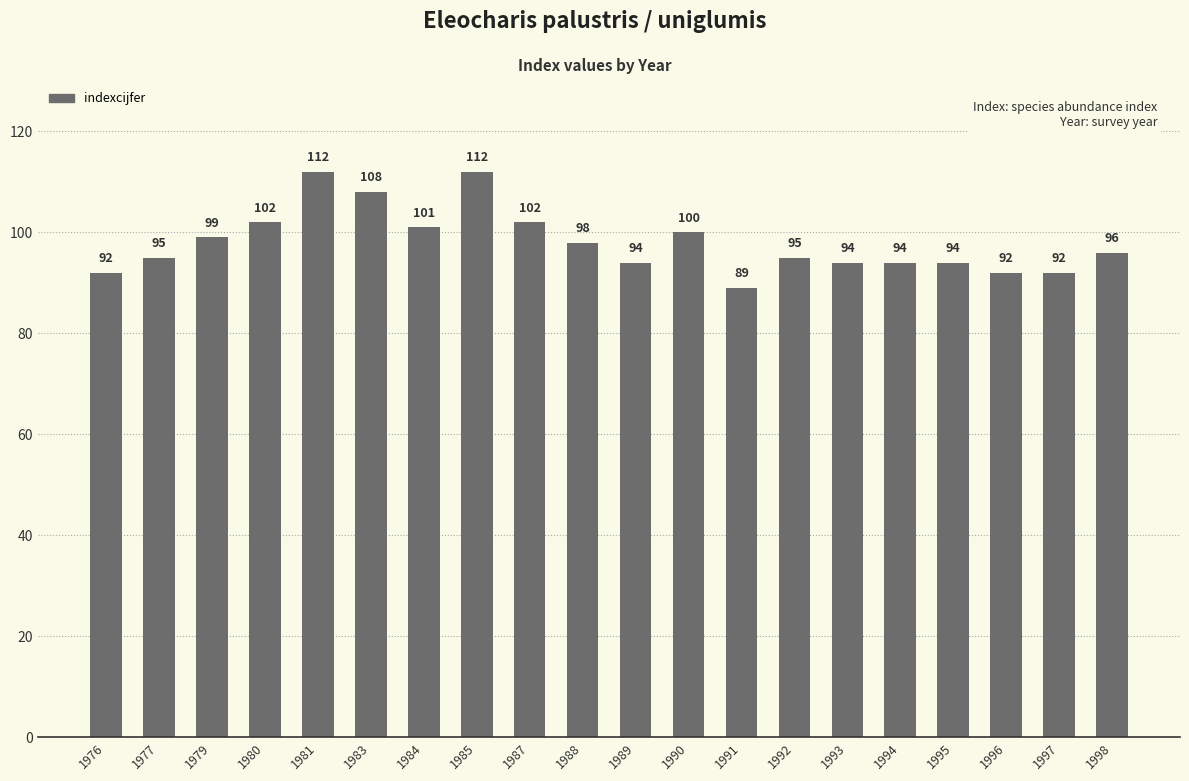

Between 1987 and 1984, which is larger?

1987